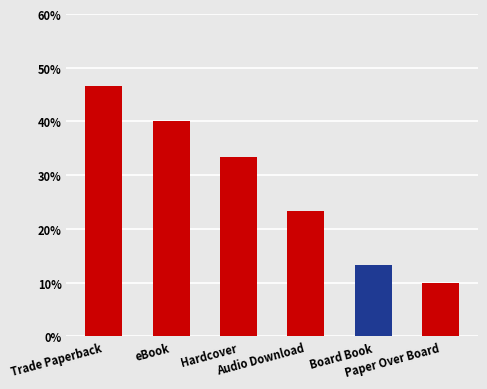

List the labels in order of value, smallest first.

Paper Over Board, Board Book, Audio Download, Hardcover, eBook, Trade Paperback